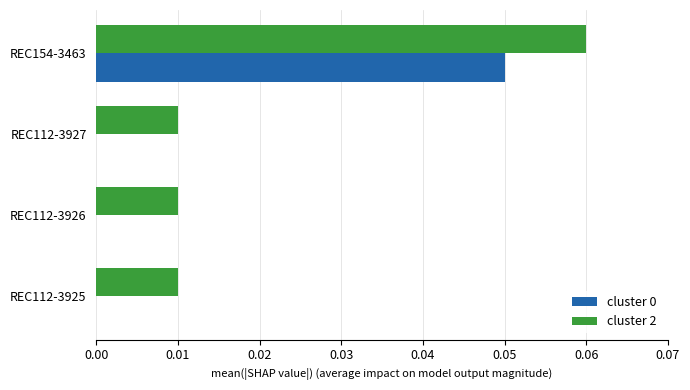

Is it true that cluster 2 equals 0.0 at REC112-3927?

True